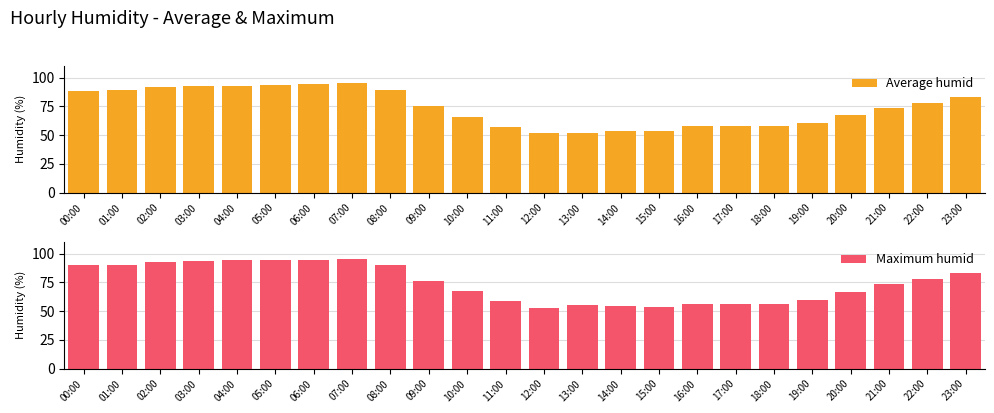

Between 23:00 and 20:00, which is larger?

23:00